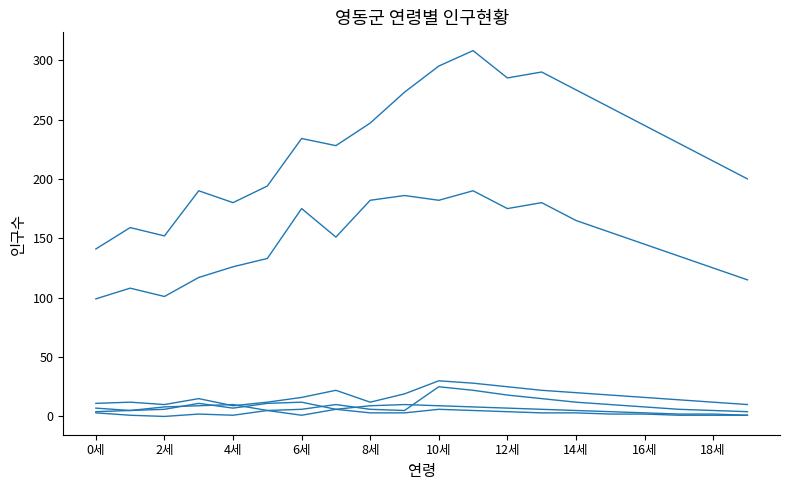

How many lines are shown in the chart?

6